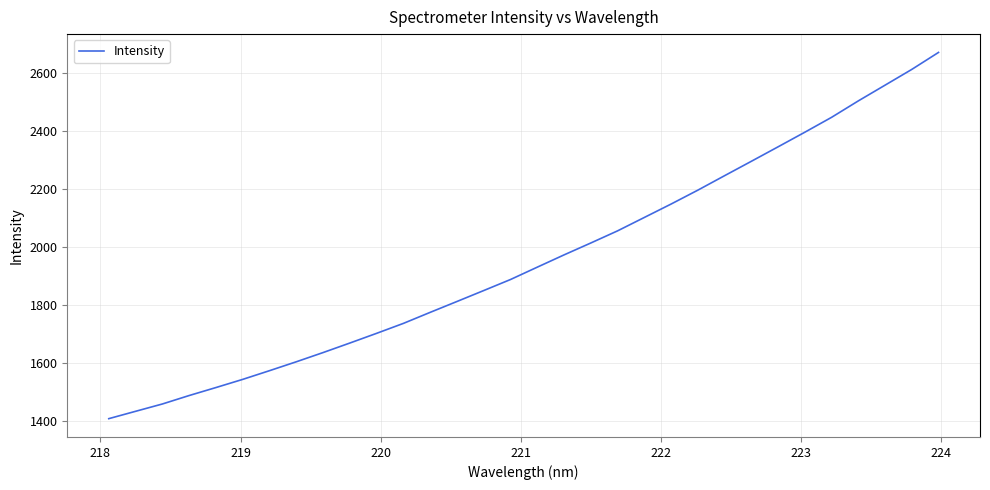

What is the minimum value shown in the chart?

1408.8